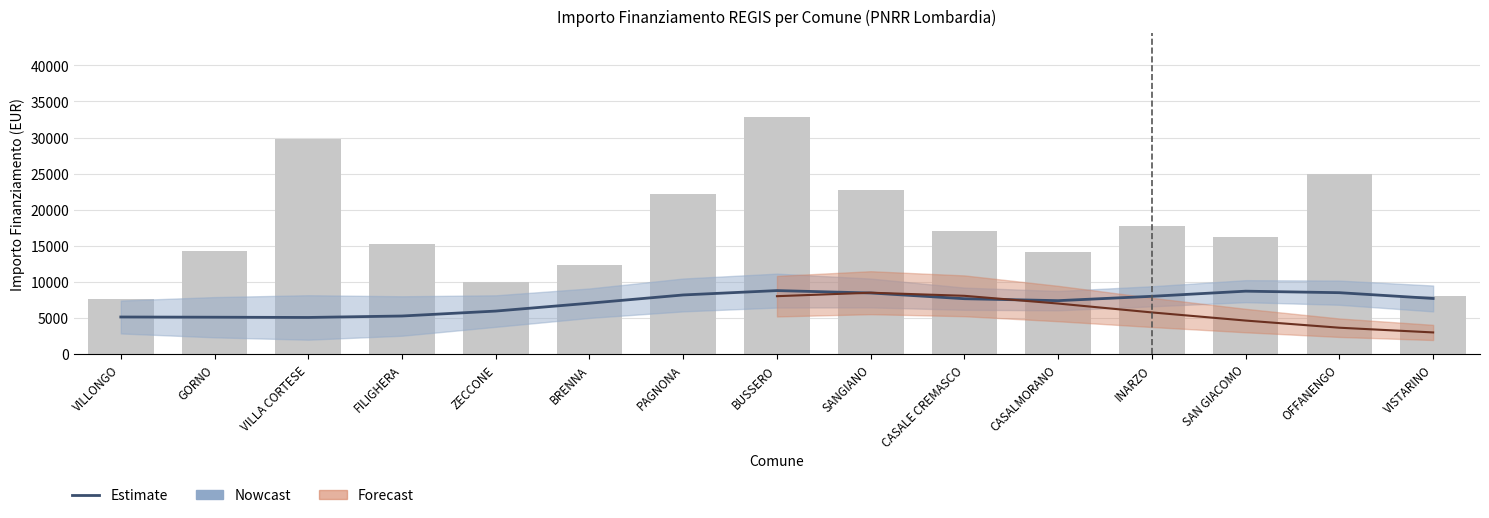

The chart shows a value of 5108.0 at GORNO. True or false?

True